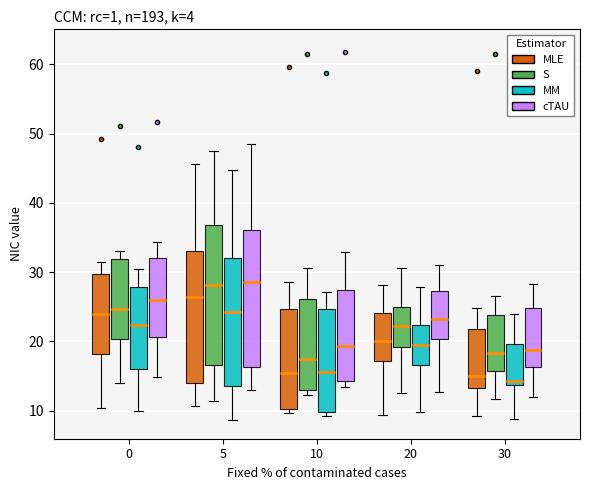

Where is the lower edge of the box for 10 (MLE) on the y-axis? The values are not printed on the chart, so give them approximately, as read against the axis.

10